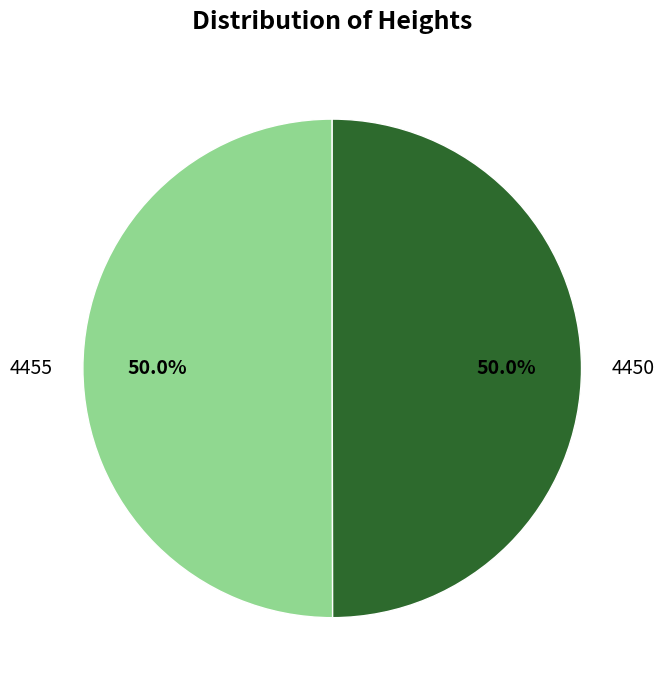

What percentage is the 4455 slice, to the nearest percent?

50%